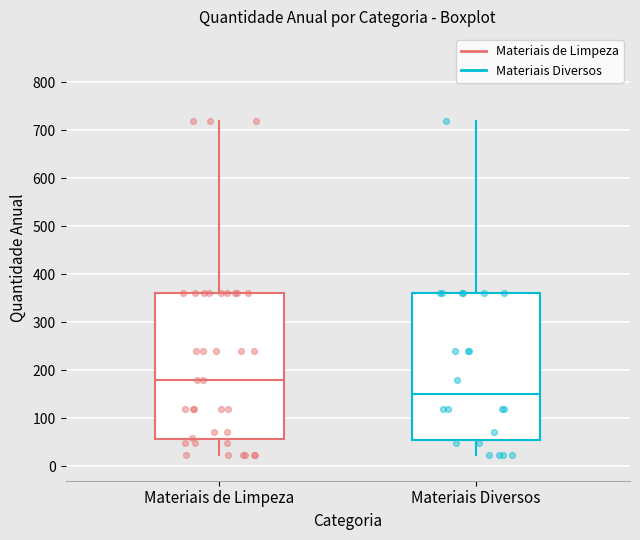

Which box's median line is the lowest?

Materiais Diversos